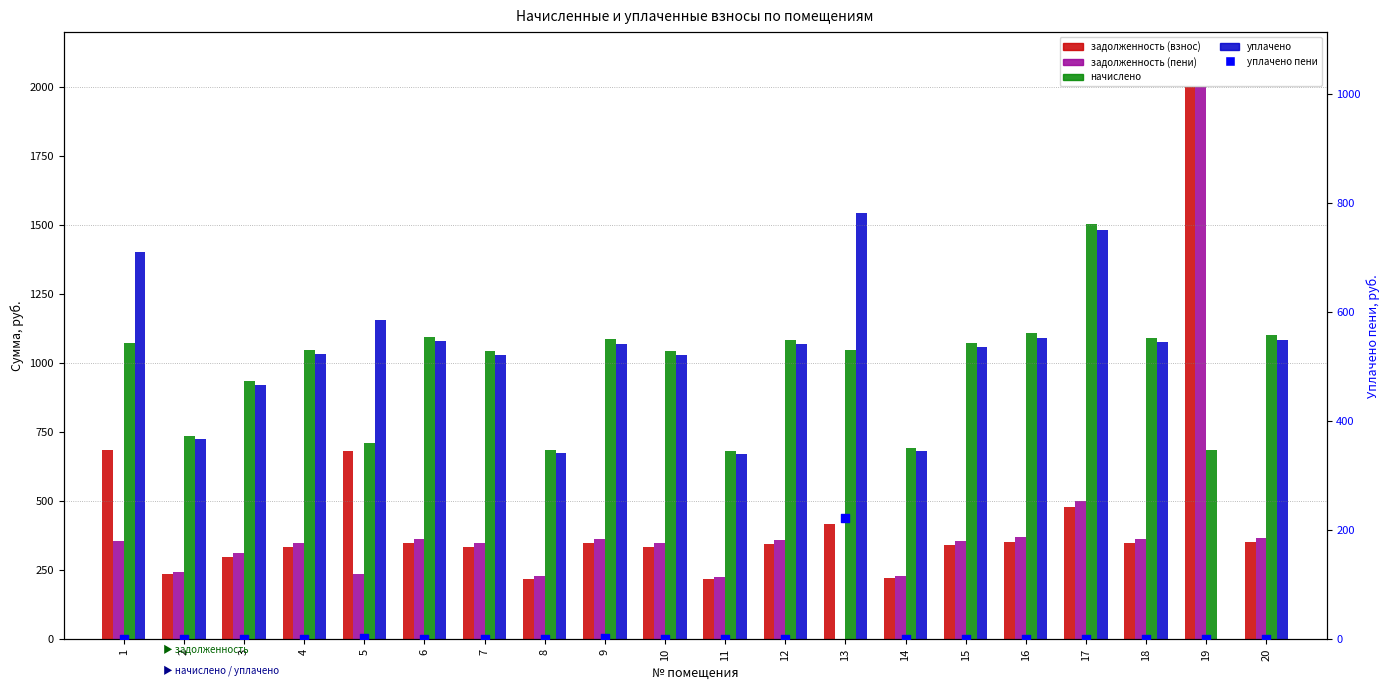

Which series has the largest total across all categories?

уплачено